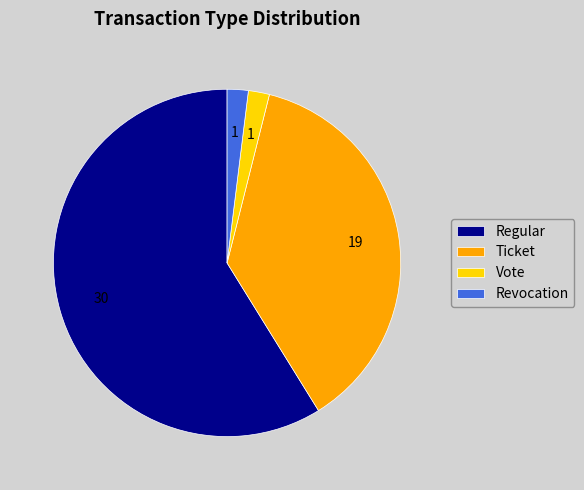

Is it true that Revocation is 12% of the pie?

False